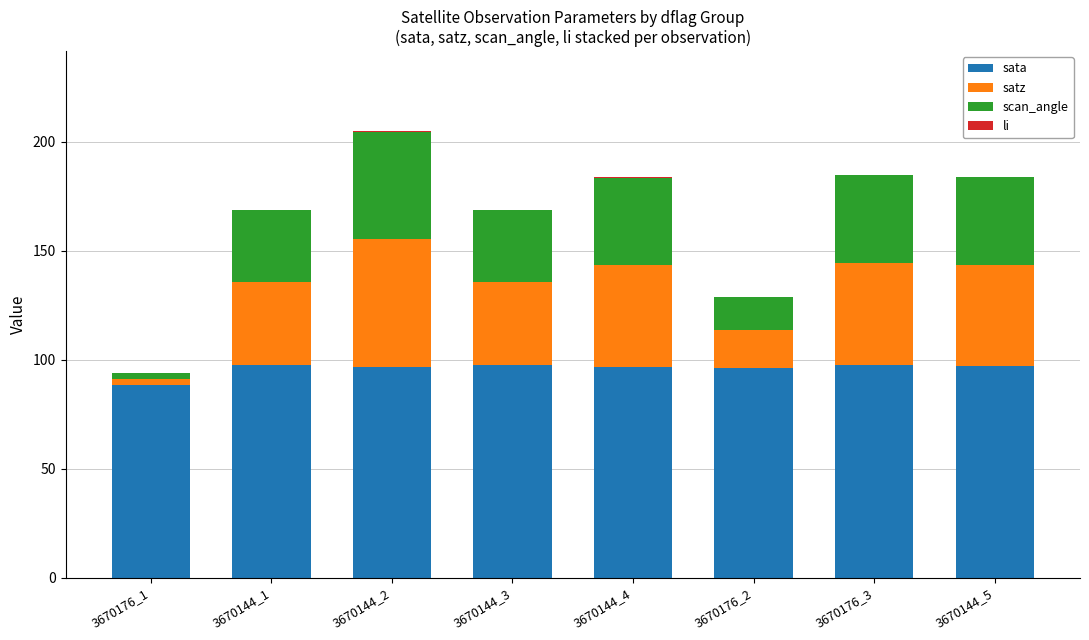

At which category is the sum across all series the highest?

3670144_2